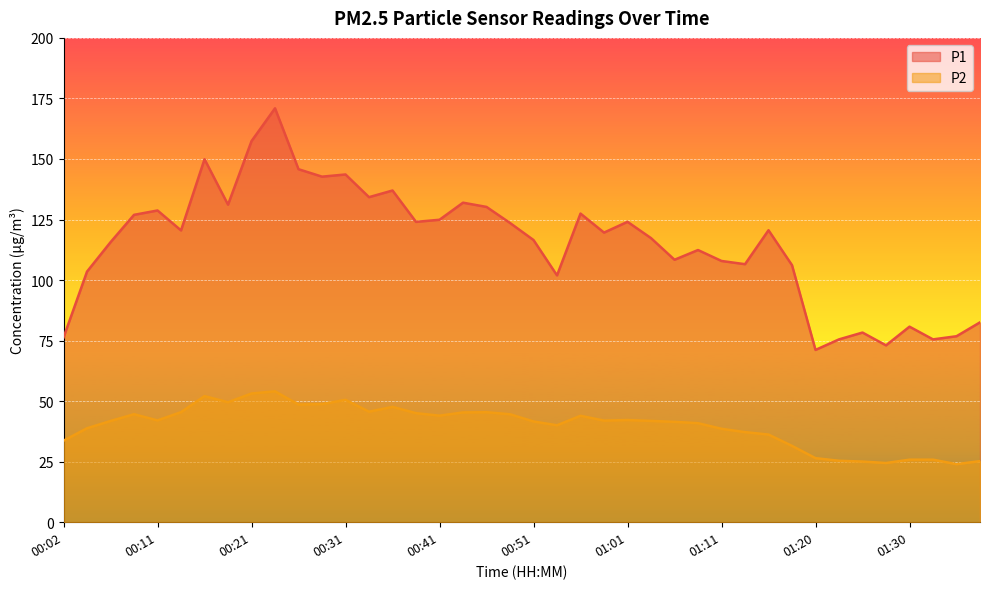

Is it true that P1 equals 73.0 at 01:28?

True